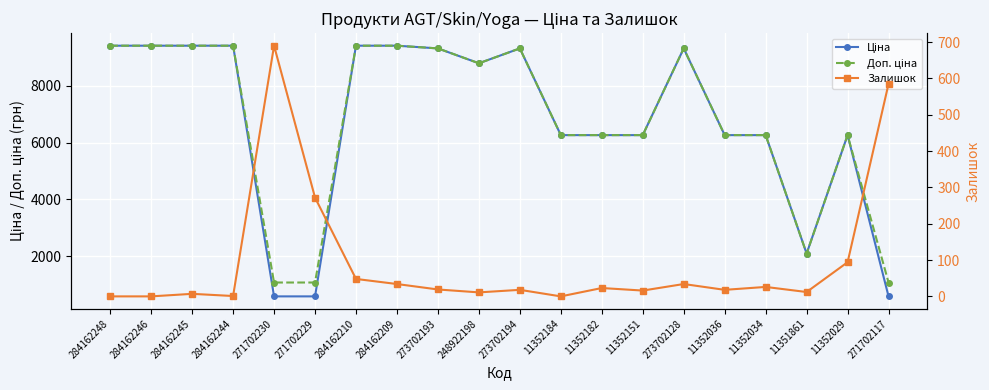

What is the sum of all Доп. ціна values?

136180.5